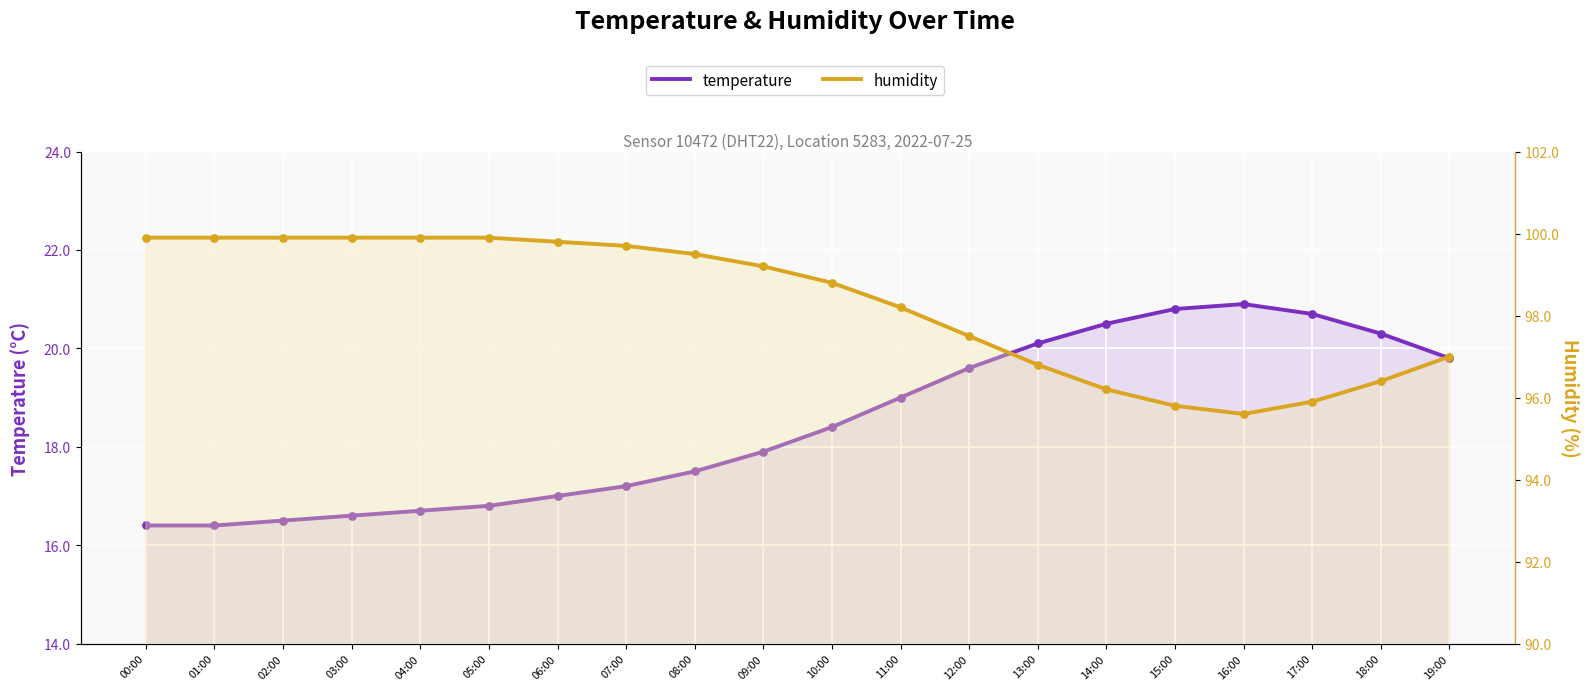

At how many categories does at least one series exceed 56?

20